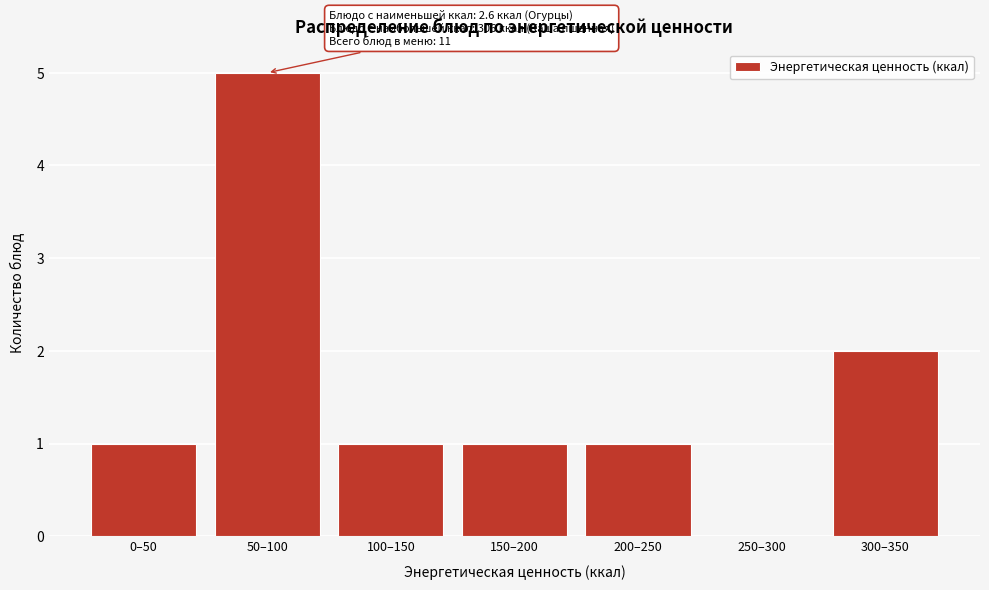

Reading right to left, transcribe all the data shown in this chart.

300–350=2	250–300=0	200–250=1	150–200=1	100–150=1	50–100=5	0–50=1